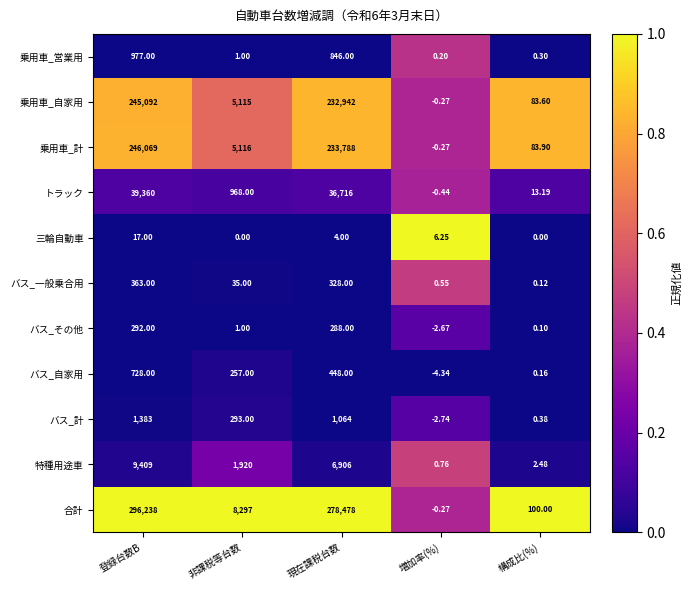

Which series has the largest total across all categories?

合計